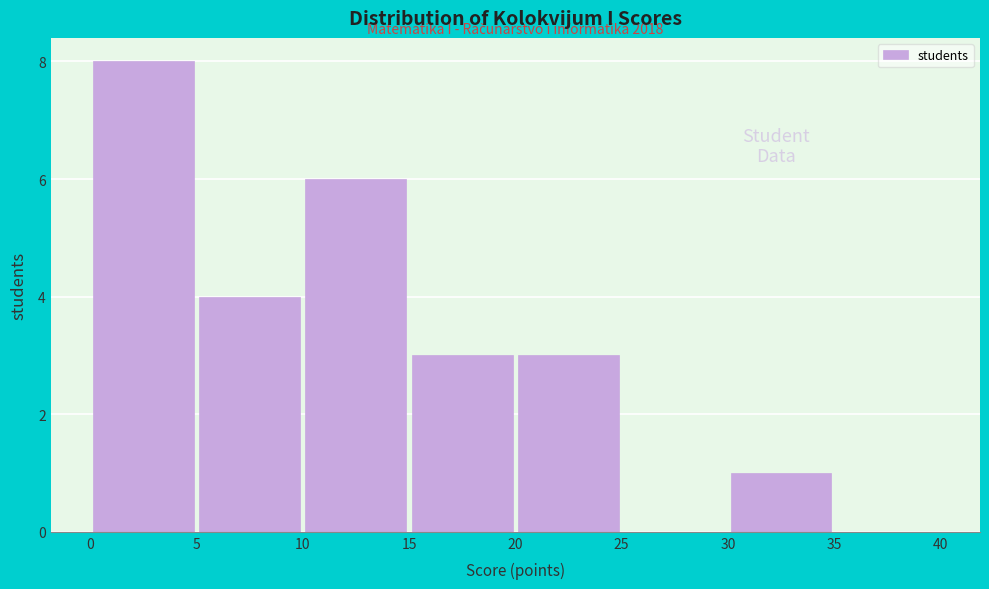

Over which range of the x-axis is the bar tallest?

0 to 5